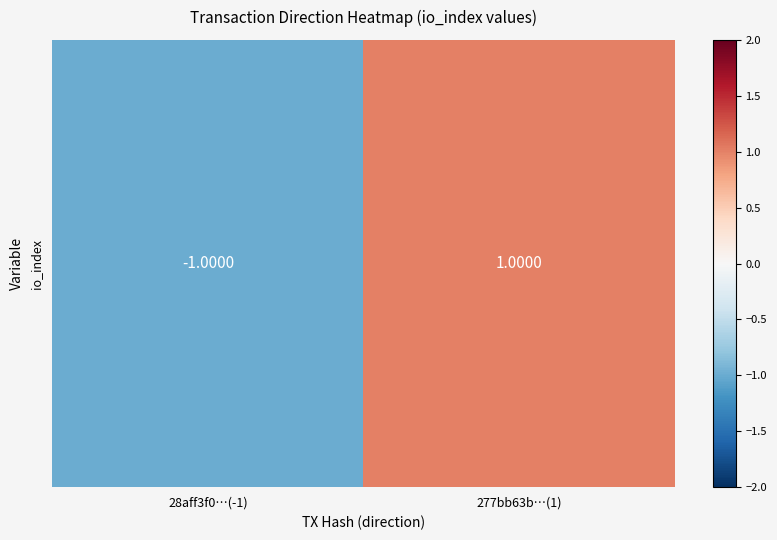

List the labels in order of value, smallest first.

28aff3f0…(-1), 277bb63b…(1)